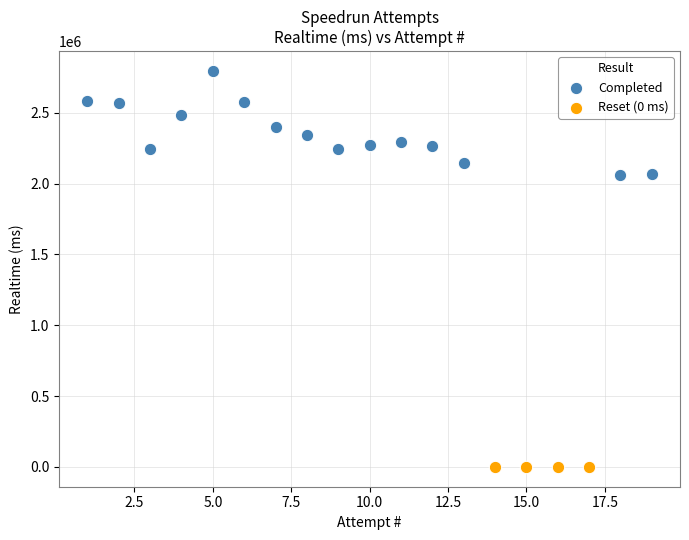

Which series contains the highest Y value?

Completed